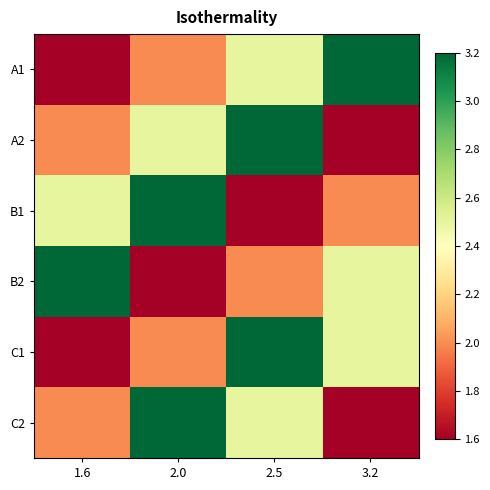

Reading left to right, transcribe all the data shown in this chart.

А1: 1.6=1.6	2.0=2.0	2.5=2.5	3.2=3.2
А2: 1.6=2.0	2.0=2.5	2.5=3.2	3.2=1.6
В1: 1.6=2.5	2.0=3.2	2.5=1.6	3.2=2.0
В2: 1.6=3.2	2.0=1.6	2.5=2.0	3.2=2.5
С1: 1.6=1.6	2.0=2.0	2.5=3.2	3.2=2.5
С2: 1.6=2.0	2.0=3.2	2.5=2.5	3.2=1.6